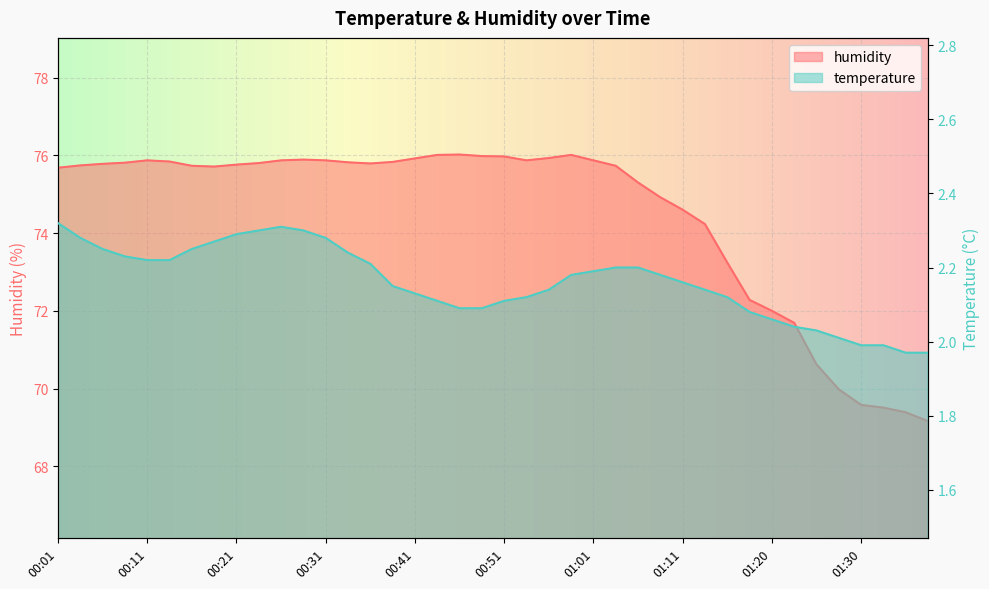

What is the label of the 7th point from the right?

01:23